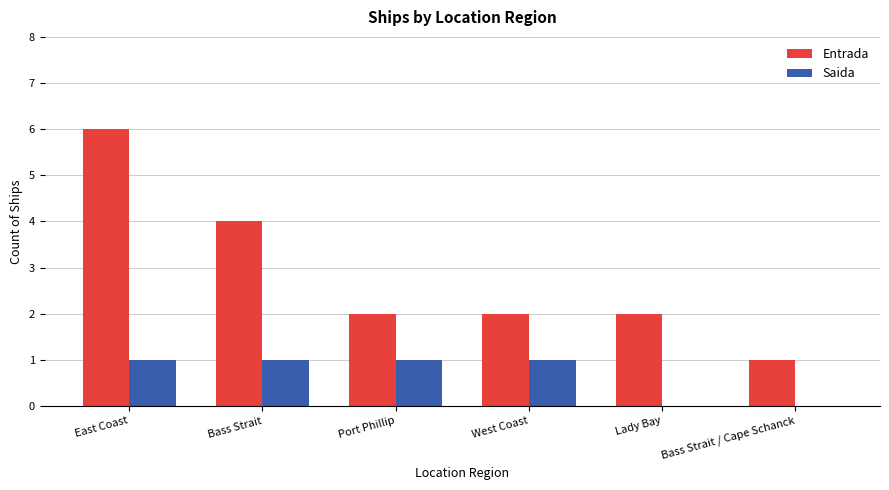

Is the value of Saida at Bass Strait / Cape Schanck greater than the value of Entrada at East Coast?

No